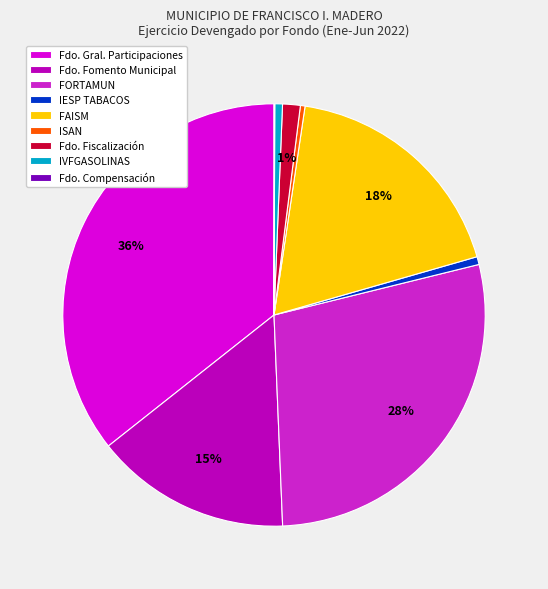

True or false: FORTAMUN accounts for 16% of the total.

False